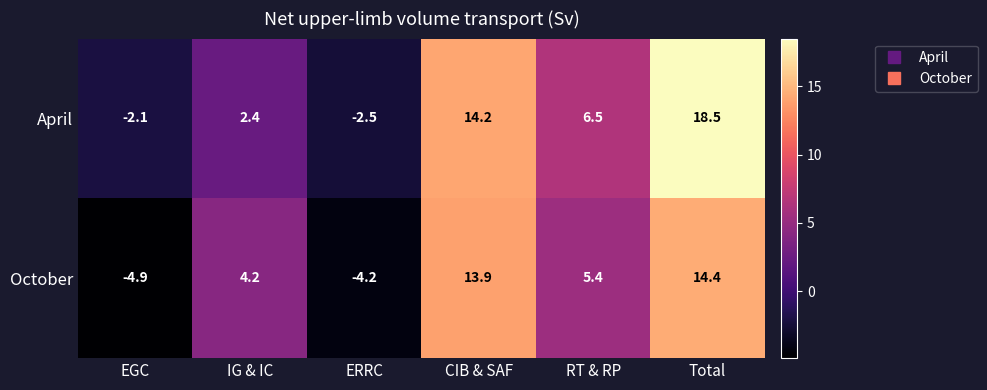

What is the sum of the October values at CIB & SAF and EGC?

9.0